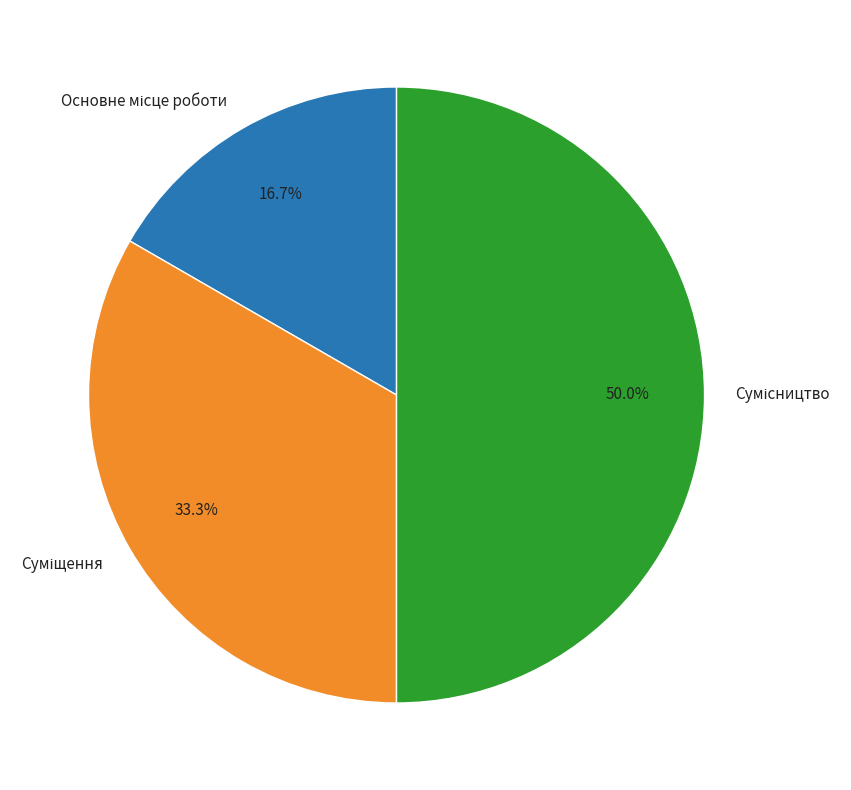

How many slices are in this pie chart?

3